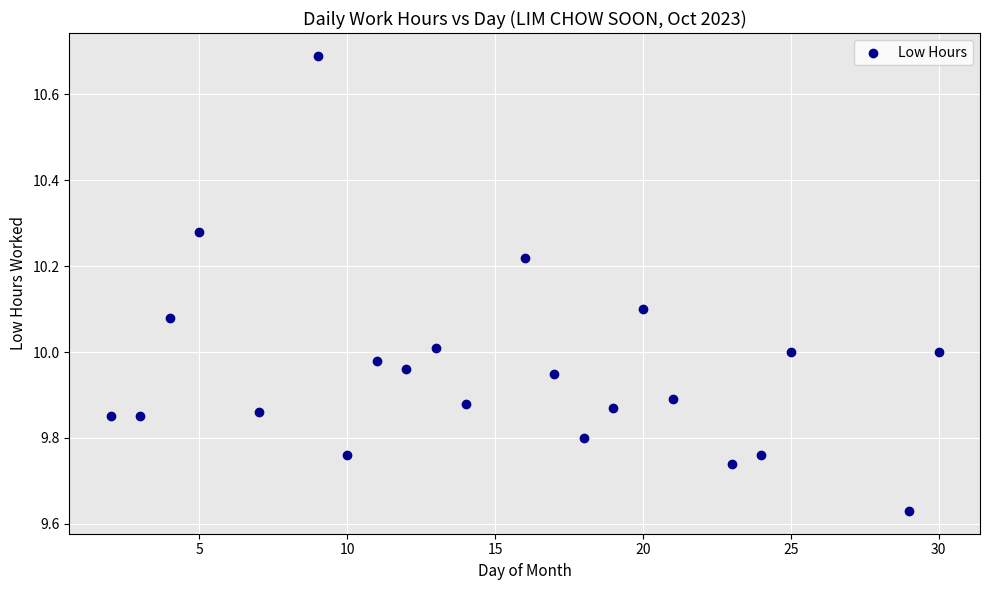

What is the range of Y values (max minus min)?

1.1